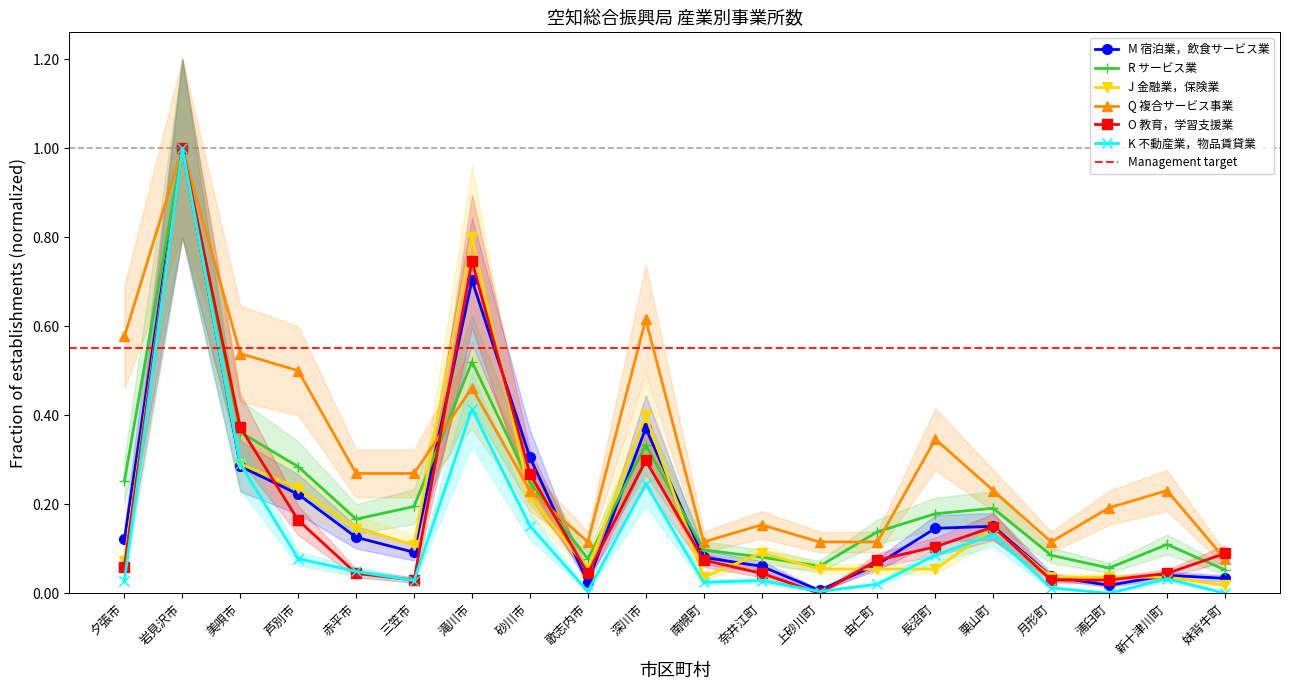

How many data points in O 教育，学習支援業 are above 0?

19